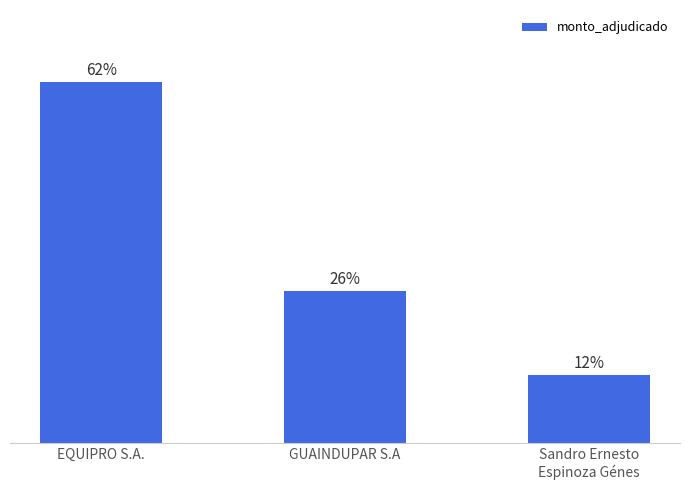

Reading right to left, list all the values displayed in this chart.

11.7	26.2	62.1